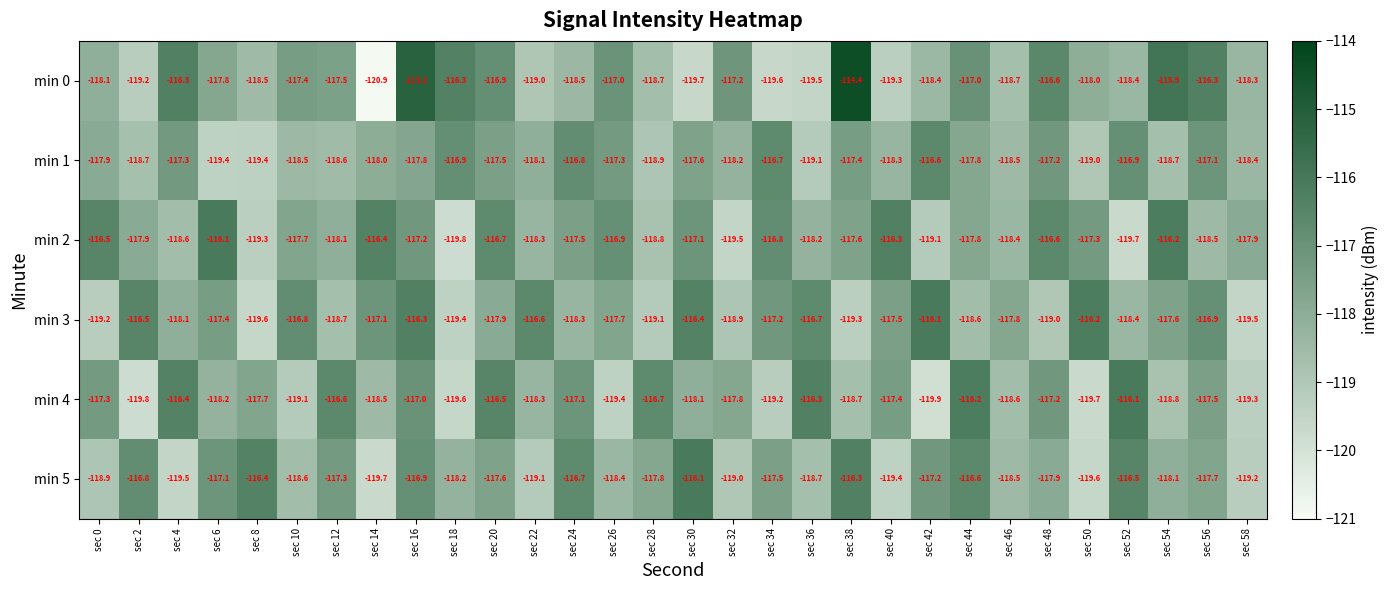

The value of min 5 at sec 48 is -34.2. True or false?

False